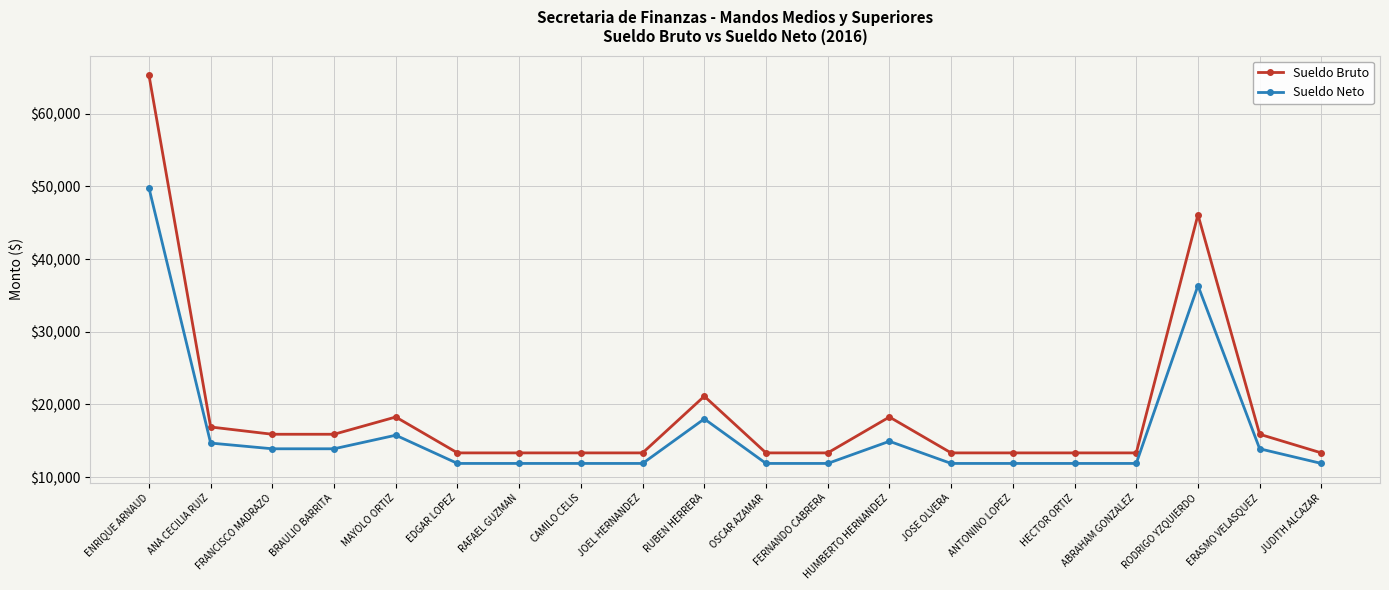

At which label is Sueldo Neto closest to 30848?

RODRIGO YZQUIERDO